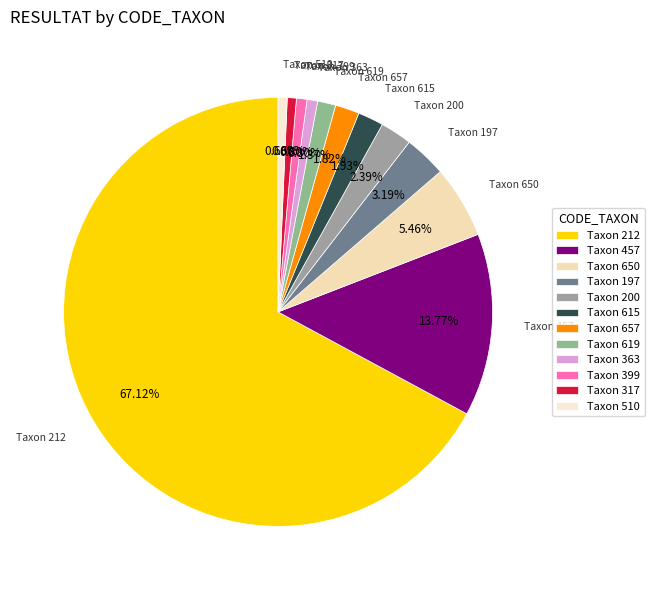

What is the ratio of the value at Taxon 619 to the value at Taxon 317?

2.0